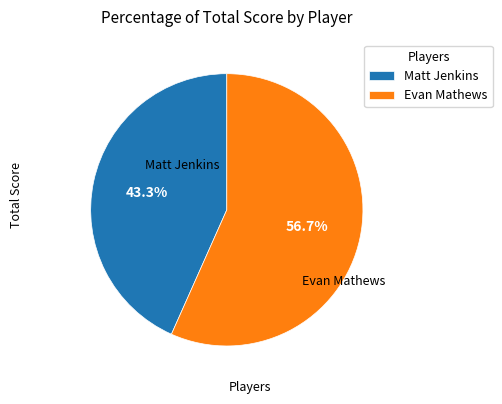

What is the majority slice?

Evan Mathews